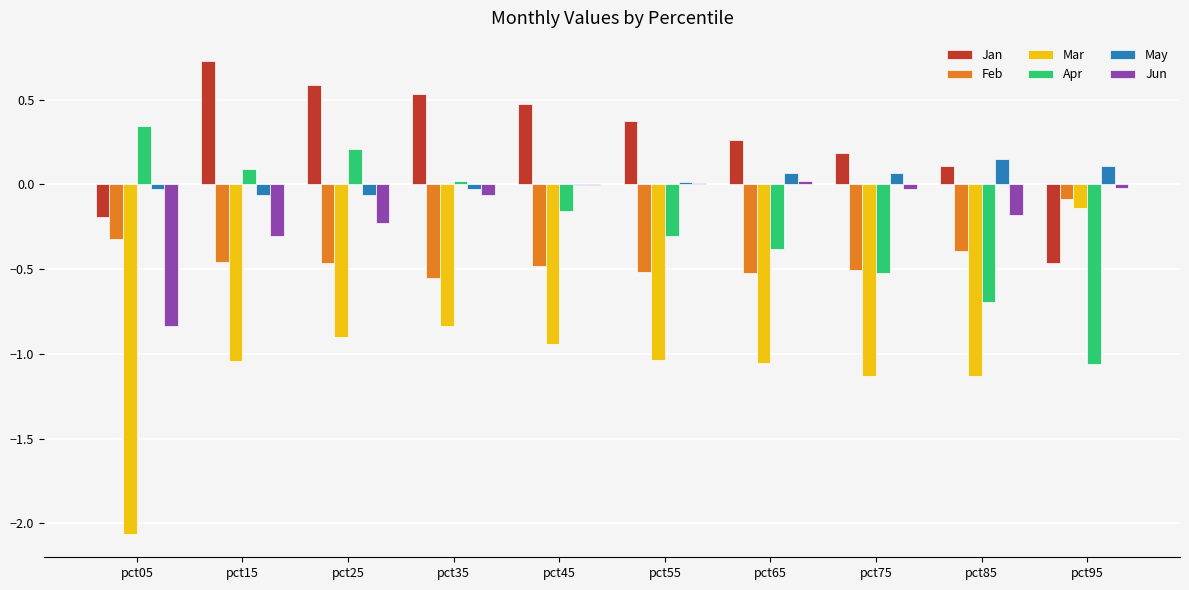

Where does the Mar series first go above -1?

pct25